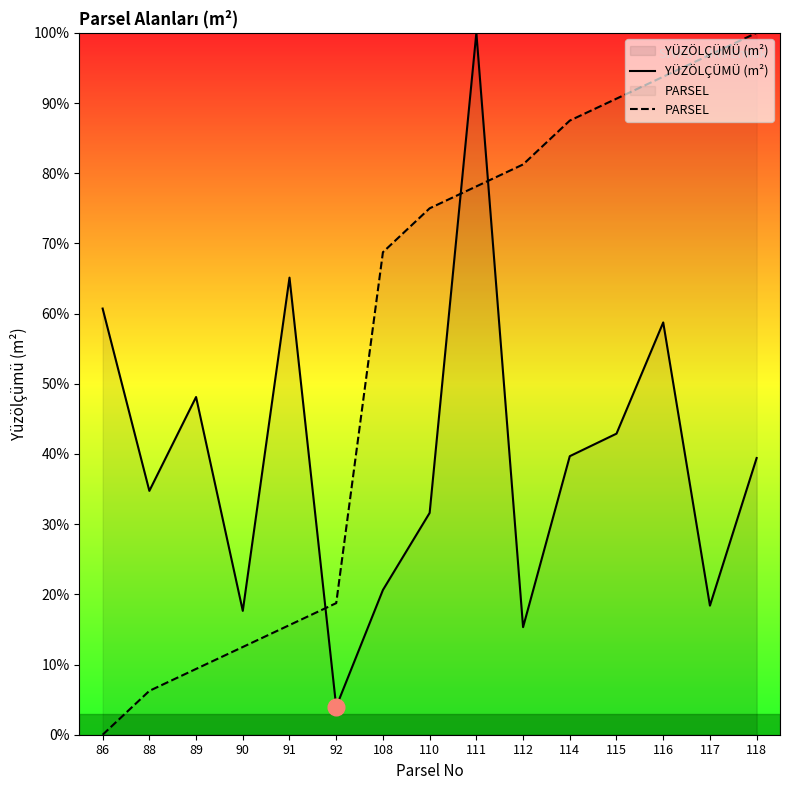

How many data points does each series have?

15